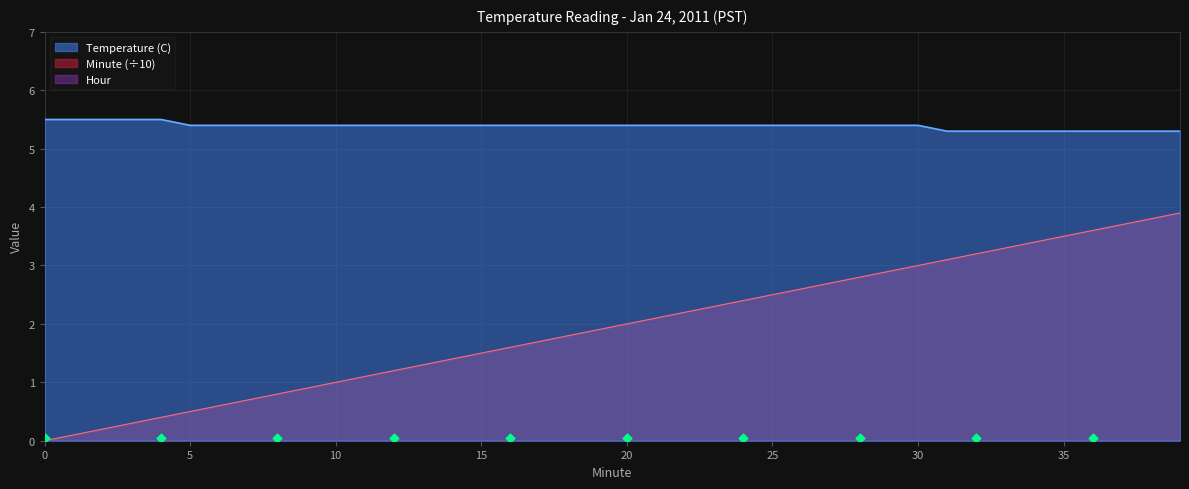

Which series has the widest spread of Y values?

Minute